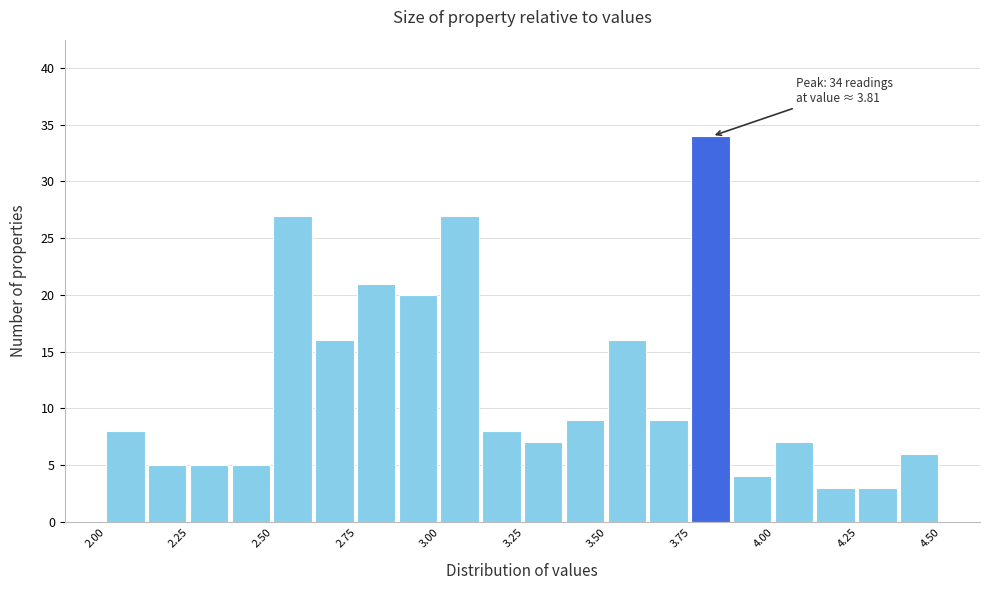

Around what value on the x-axis is the tallest bar? Give the approximate position of its centre, as read against the axis.

3.80